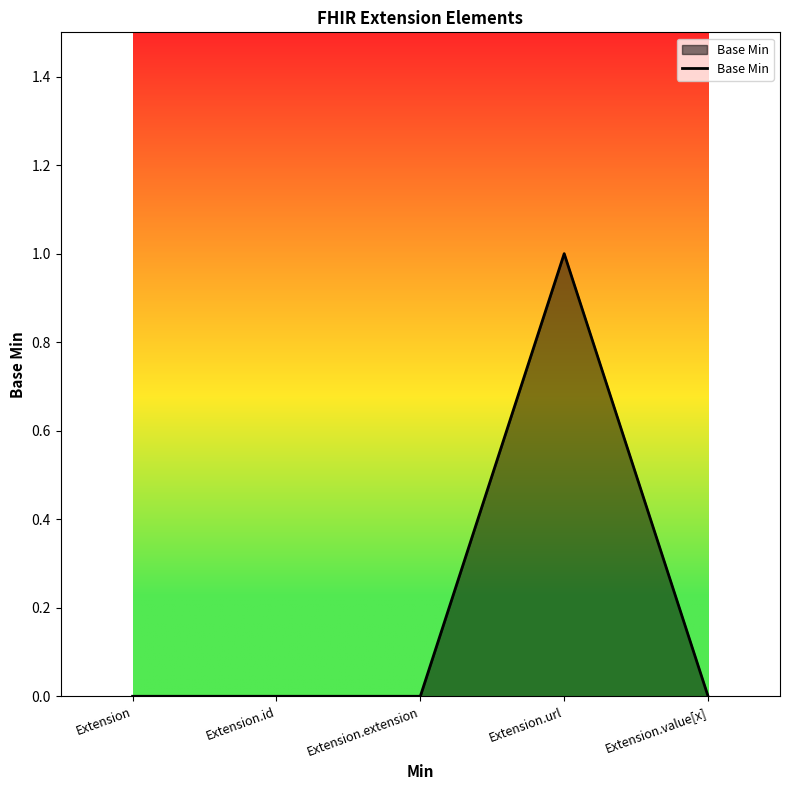

Does the chart have visible grid lines?

No